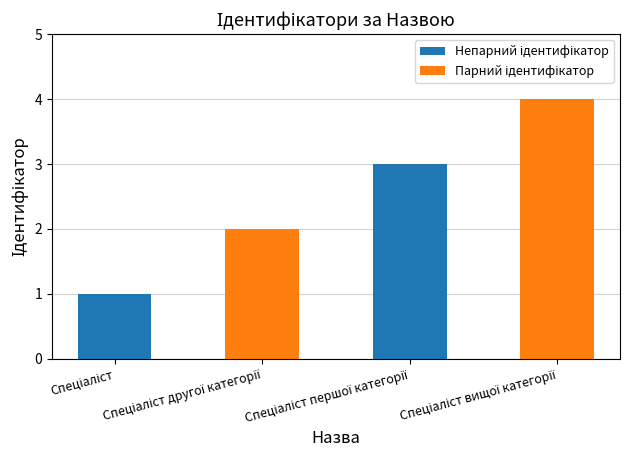

How many bars are there in each group?

2